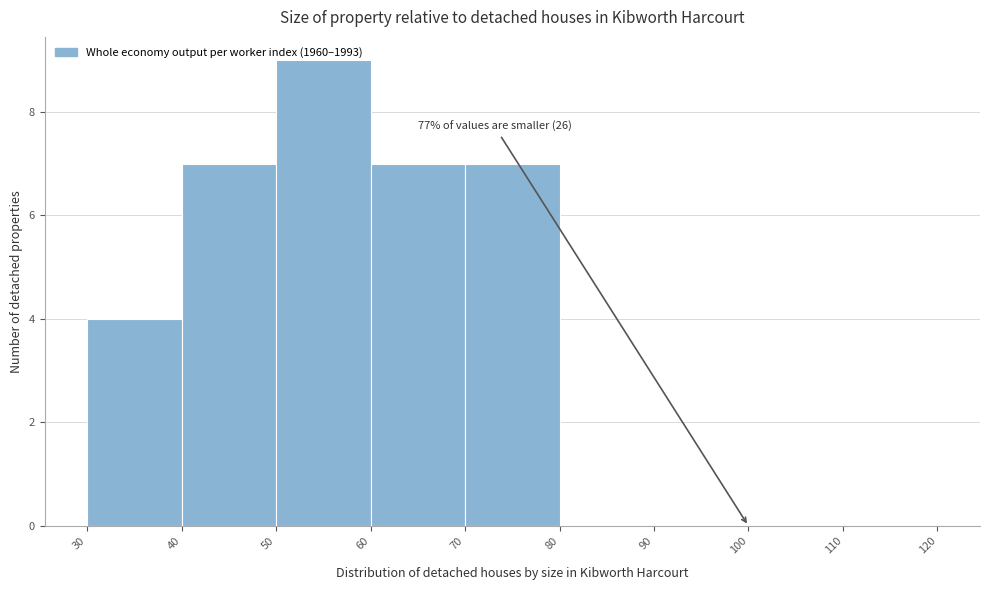

Which range on the x-axis has the tallest bar?

50 to 60